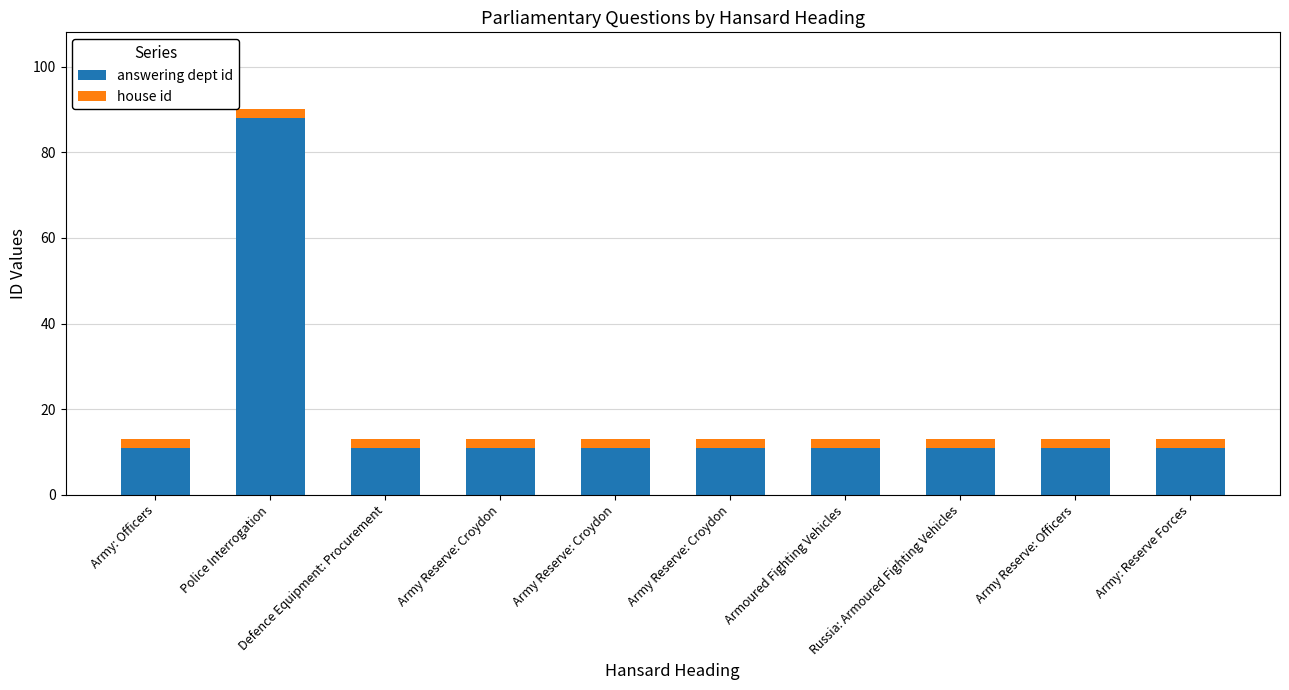

The value of answering dept id at Army: Reserve Forces is 11. True or false?

True